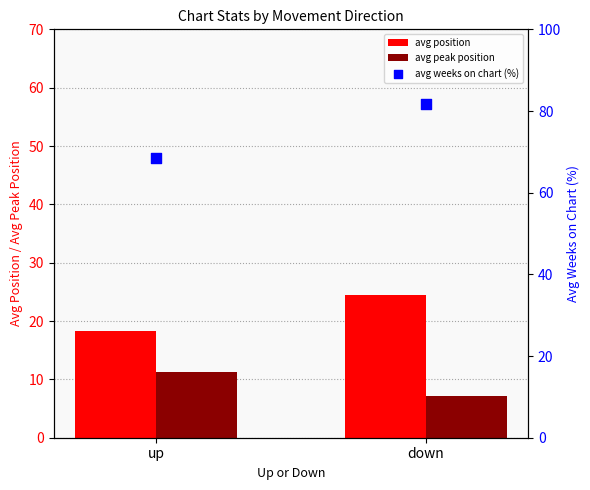

Which series has the widest spread of Y values?

avg weeks on chart (%)